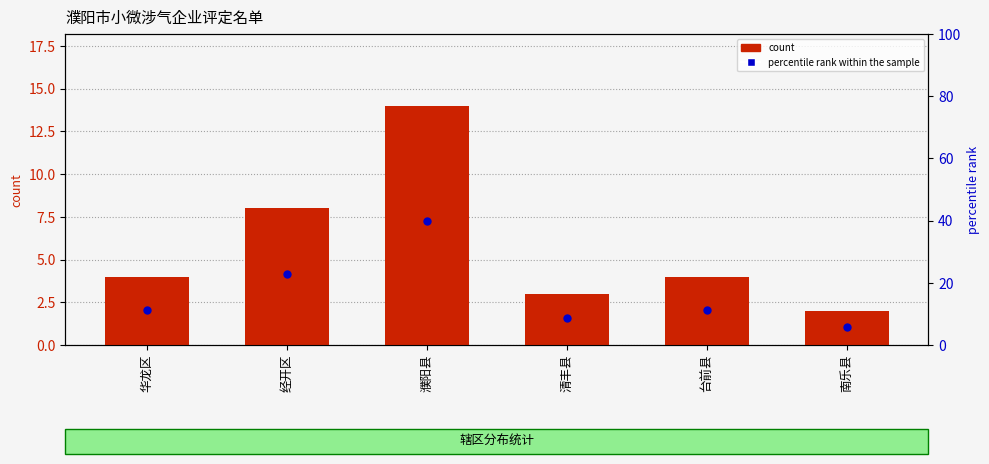

Which series reaches the minimum Y coordinate?

count